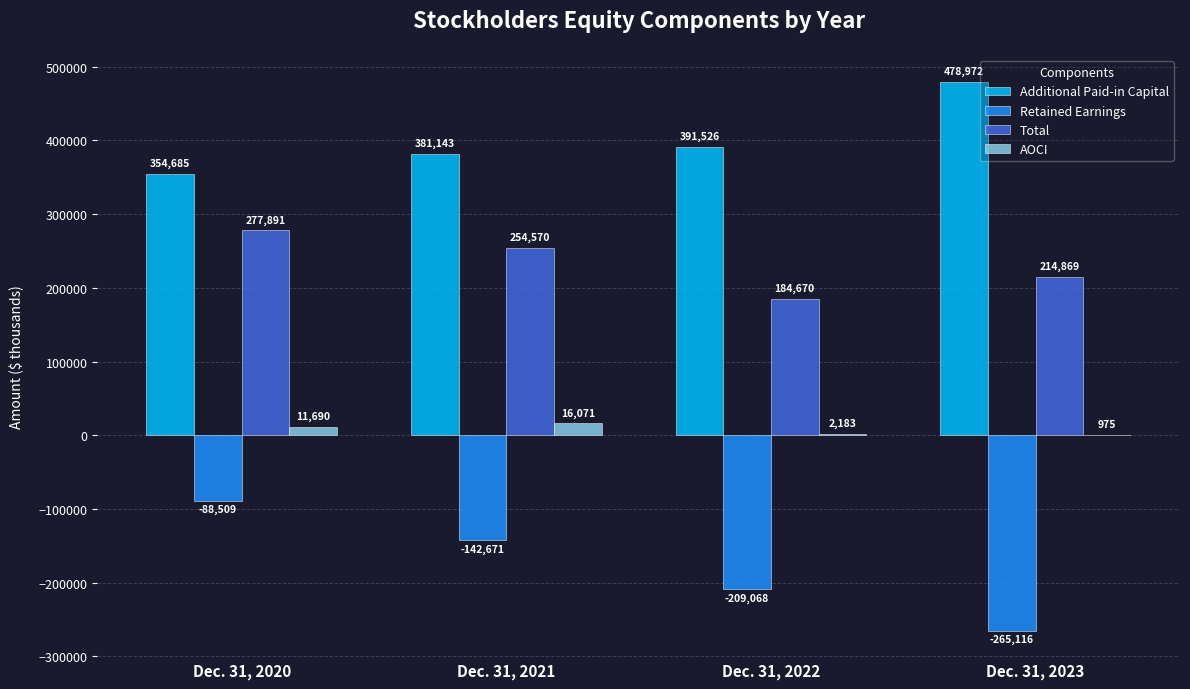

What is the greatest value displayed?

478972